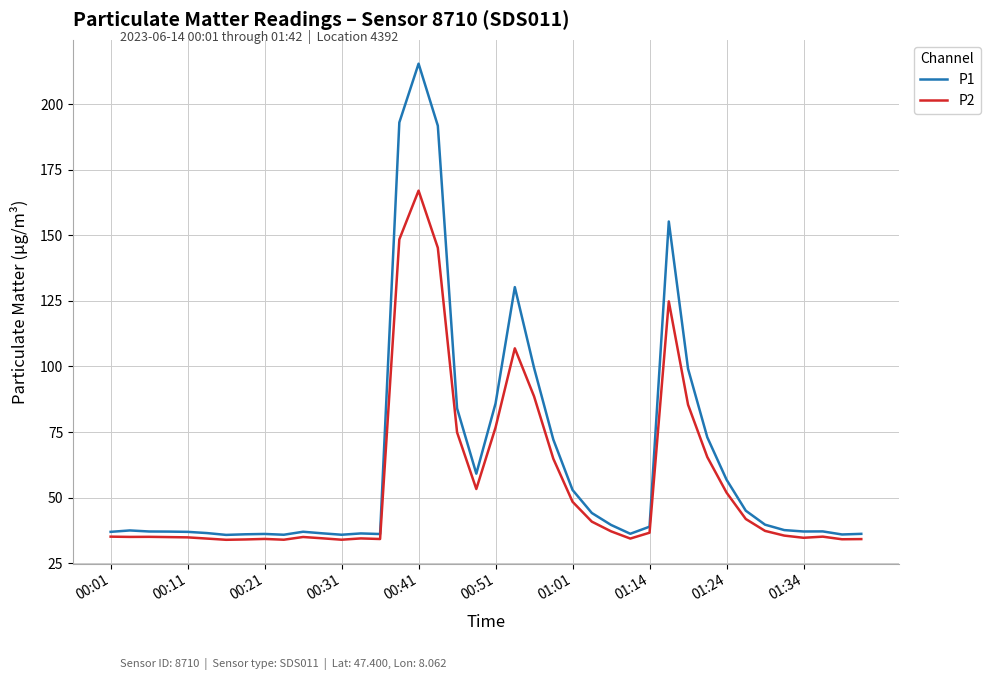

Which series has the largest range (max minus min)?

P1